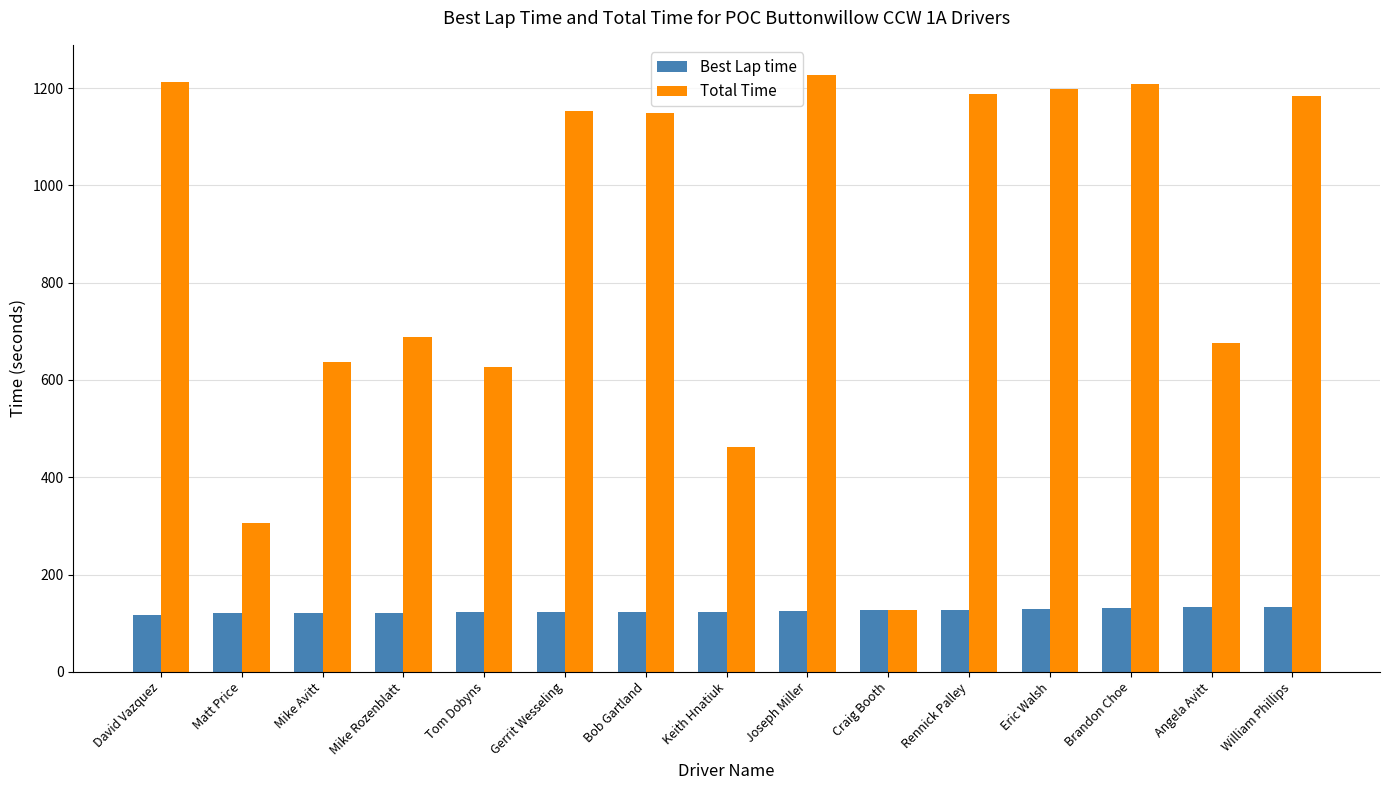

How many bars are there in each group?

2